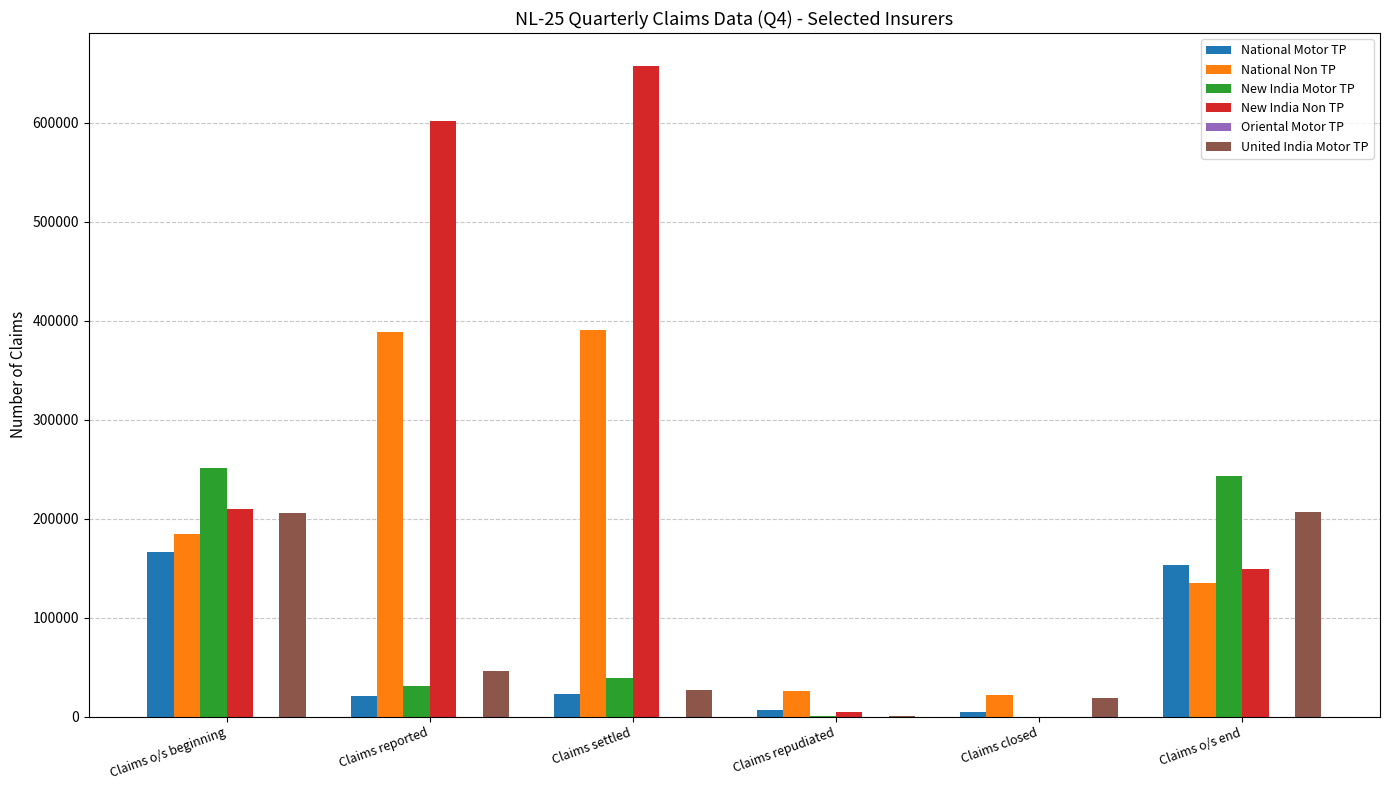

How many categories are shown in the chart?

6